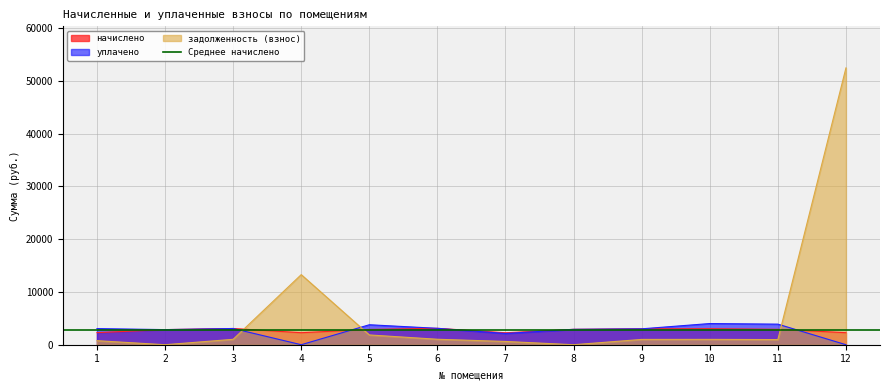

Is the value of начислено at 4 greater than the value of уплачено at 7?

Yes